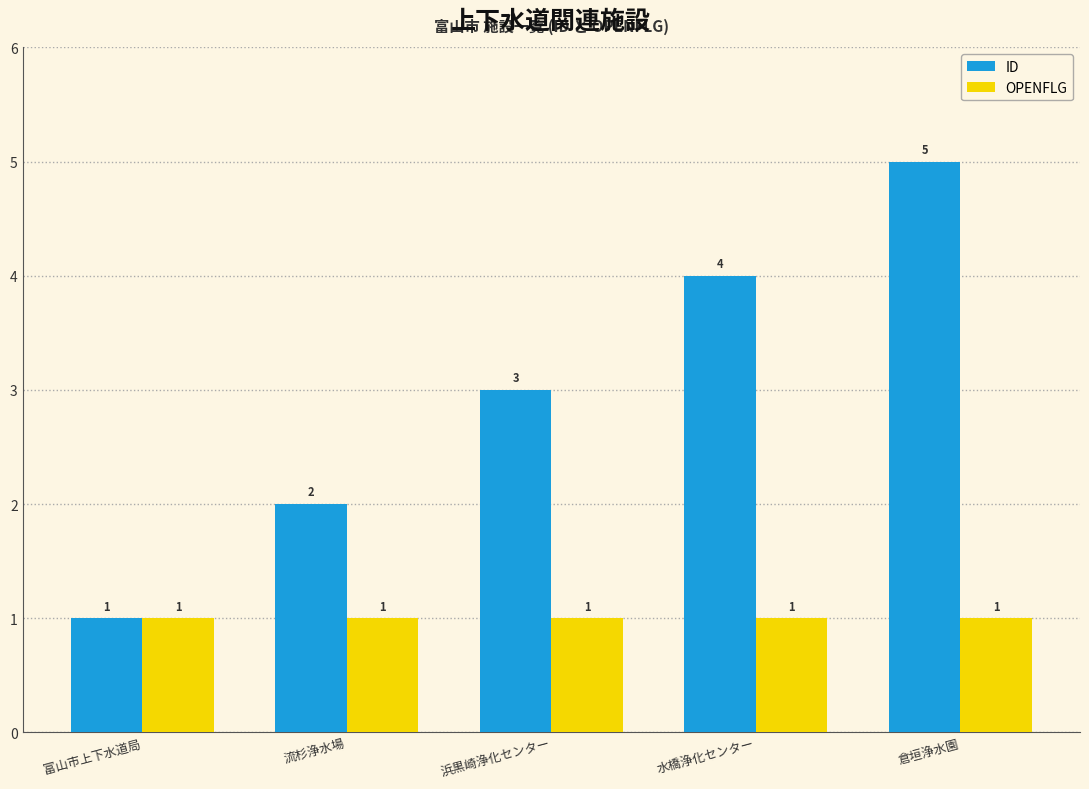

The value of ID at 水橋浄化センター is 6. True or false?

False